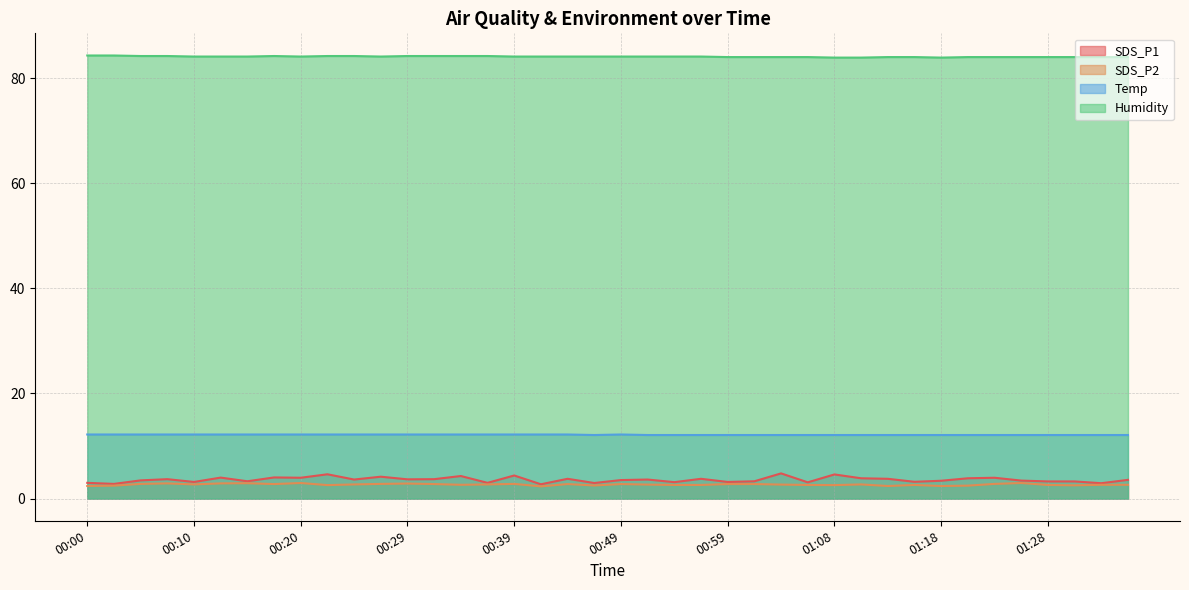

Reading left to right, transcribe all the data shown in this chart.

SDS_P1: 3.0	2.8	3.5	3.7	3.2	4.0	3.3	4.0	4.0	4.6	3.6	4.2	3.7	3.7	4.3	3.0	4.4	2.7	3.8	3.0	3.5	3.6	3.1	3.8	3.2	3.3	4.8	3.1	4.6	3.9	3.8	3.2	3.4	3.9	4.0	3.4	3.3	3.3	2.9	3.6
SDS_P2: 2.4	2.5	2.8	2.9	2.7	2.9	2.9	2.8	3.0	2.6	2.7	2.8	2.9	2.8	2.6	2.7	2.8	2.3	2.8	2.5	2.8	2.7	2.6	2.6	2.8	2.8	2.7	2.6	2.6	2.7	2.4	2.6	2.4	2.5	2.8	3.0	2.6	2.5	2.6	2.6
Temp: 12.2	12.2	12.2	12.2	12.2	12.2	12.2	12.2	12.2	12.2	12.2	12.2	12.2	12.2	12.2	12.2	12.2	12.2	12.2	12.1	12.2	12.1	12.1	12.1	12.1	12.1	12.1	12.1	12.1	12.1	12.1	12.1	12.1	12.1	12.1	12.1	12.1	12.1	12.1	12.1
Humidity: 84.3	84.3	84.2	84.2	84.1	84.1	84.1	84.2	84.1	84.2	84.2	84.1	84.2	84.2	84.2	84.2	84.1	84.1	84.1	84.1	84.1	84.1	84.1	84.1	84.0	84.0	84.0	84.0	83.9	83.9	84.0	84.0	83.9	84.0	84.0	84.0	84.0	84.0	84.0	84.0